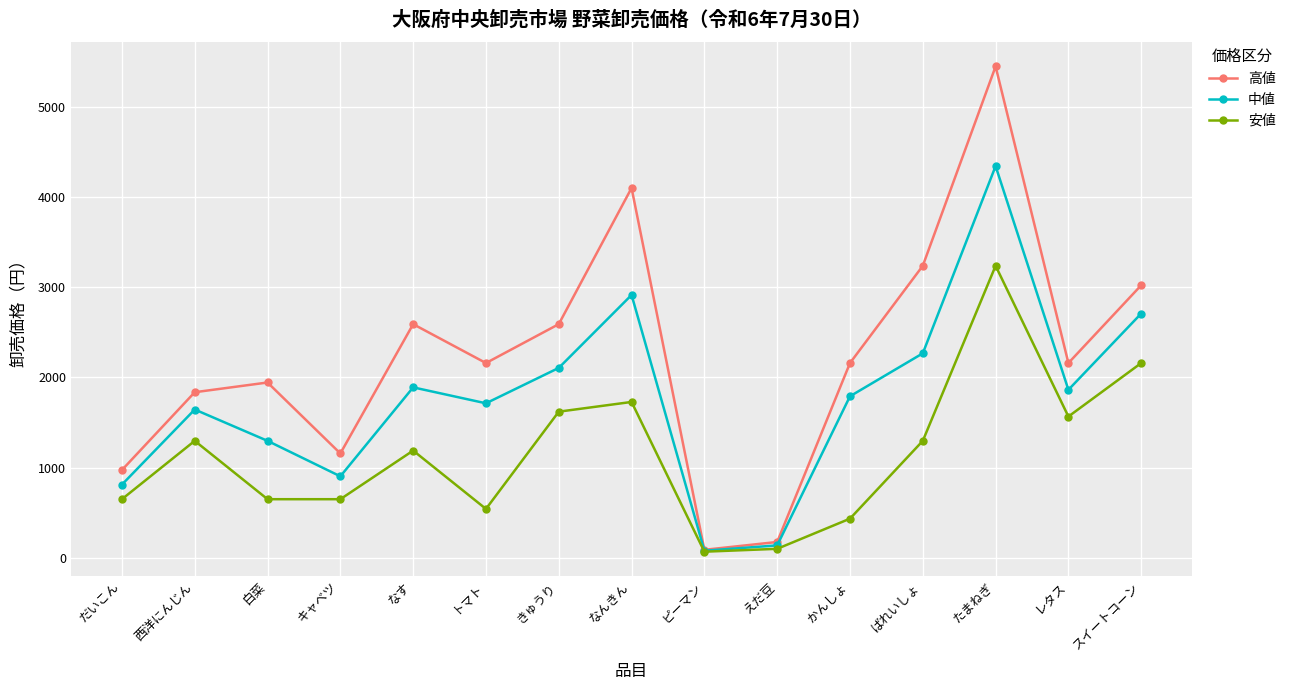

Which series has the largest range (max minus min)?

高値